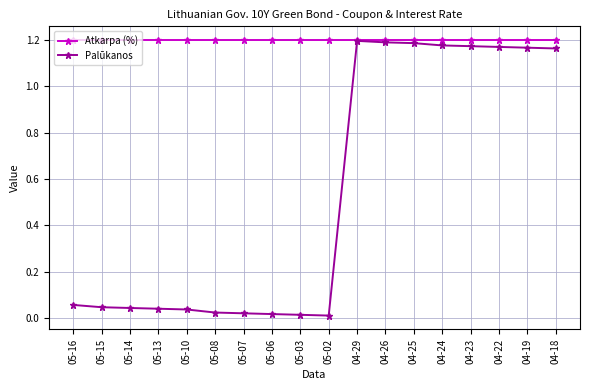

What is the label of the 7th point from the left?

05-07